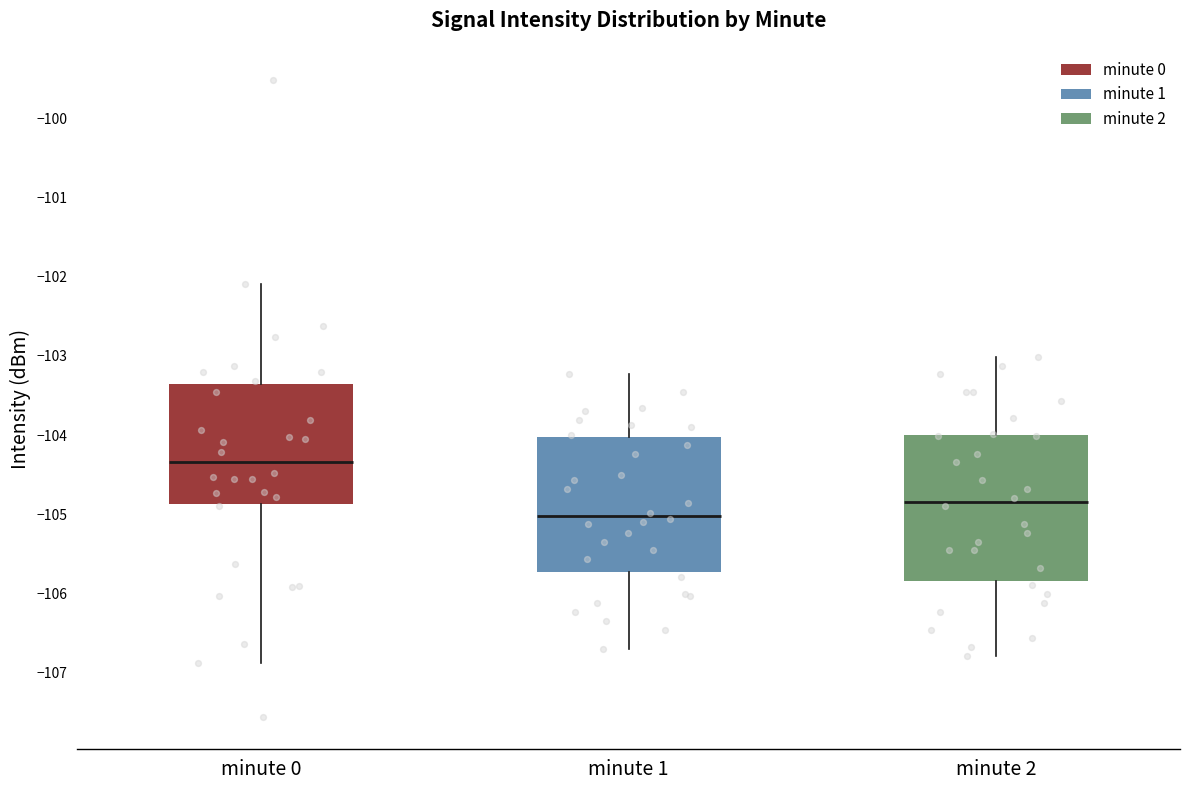

Reading left to right, transcribe this box plot: for each box, give where its median line is, the range the box spans, and where its two whiskers end, as read against the y-axis. The values are not printed on the chart, so give them approximately, as read against the axis.

minute 0: median -104.3, box -104.9 to -103.4, whiskers -106.9 to -102.1
minute 1: median -105.0, box -105.7 to -104.0, whiskers -106.7 to -103.2
minute 2: median -104.8, box -105.8 to -104.0, whiskers -106.8 to -103.0